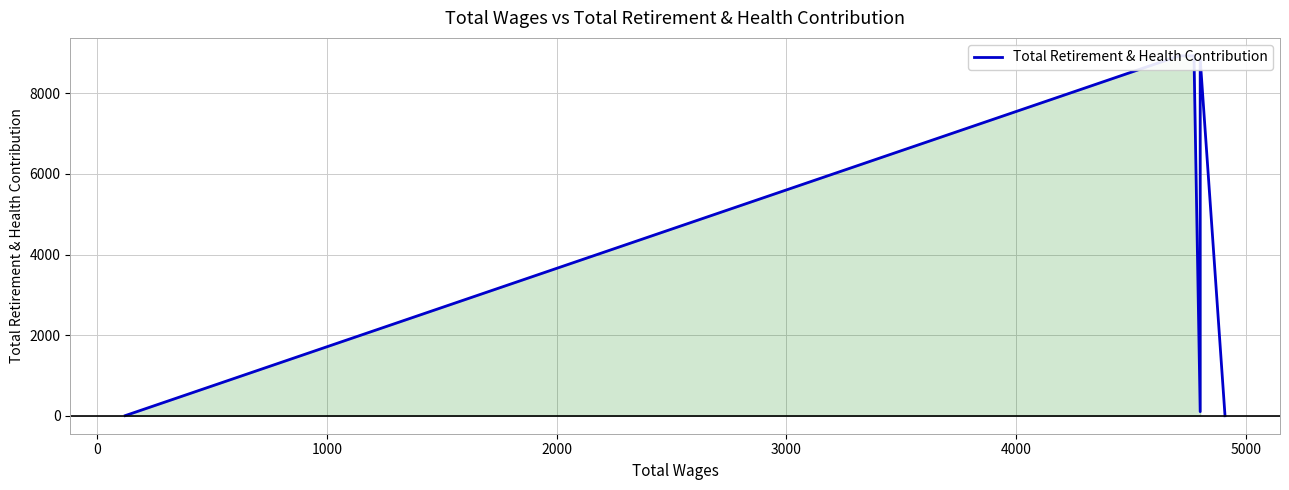

What is the average value?

3831